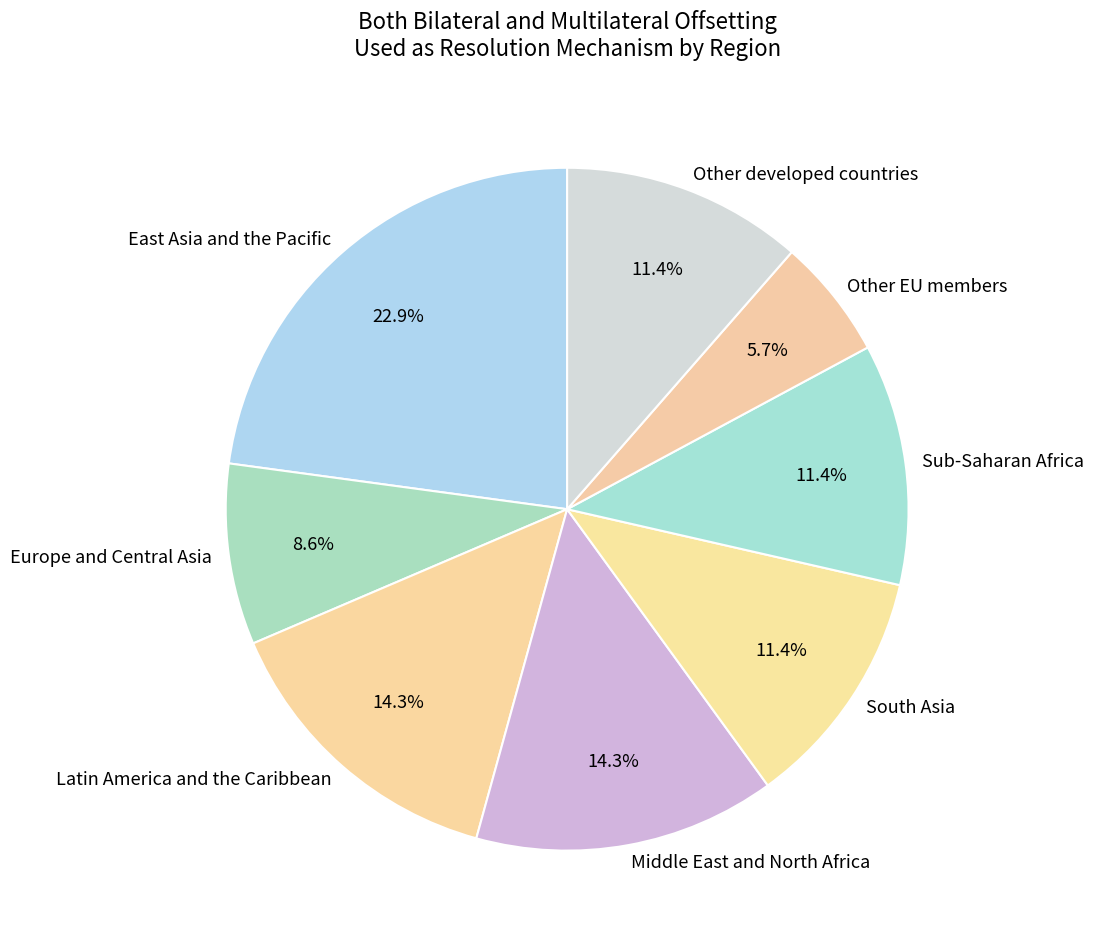

Between Other EU members and Sub-Saharan Africa, which is larger?

Sub-Saharan Africa